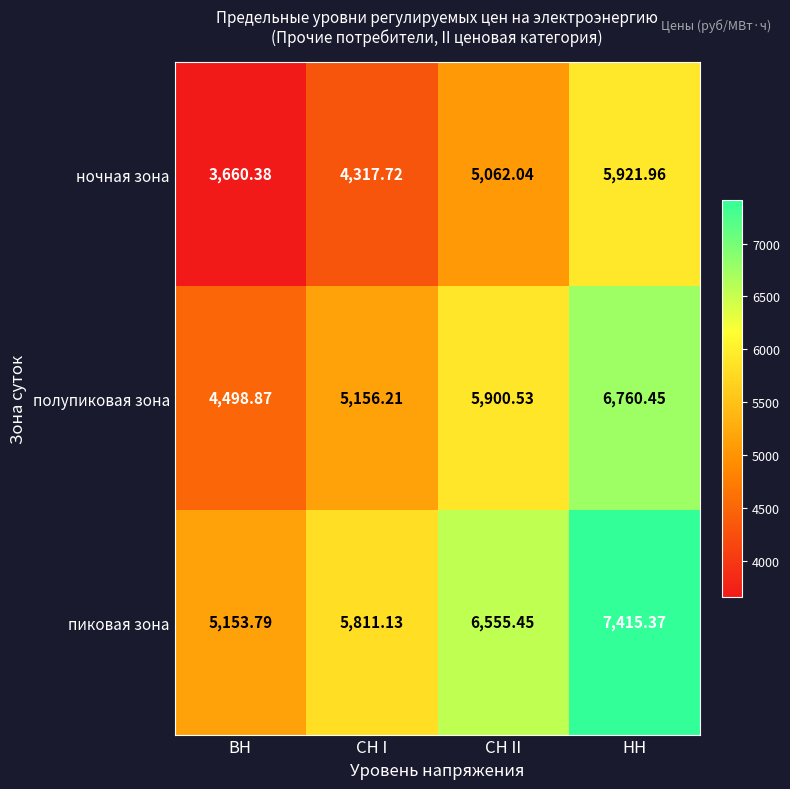

At which category does the chart reach its peak across all series?

НН